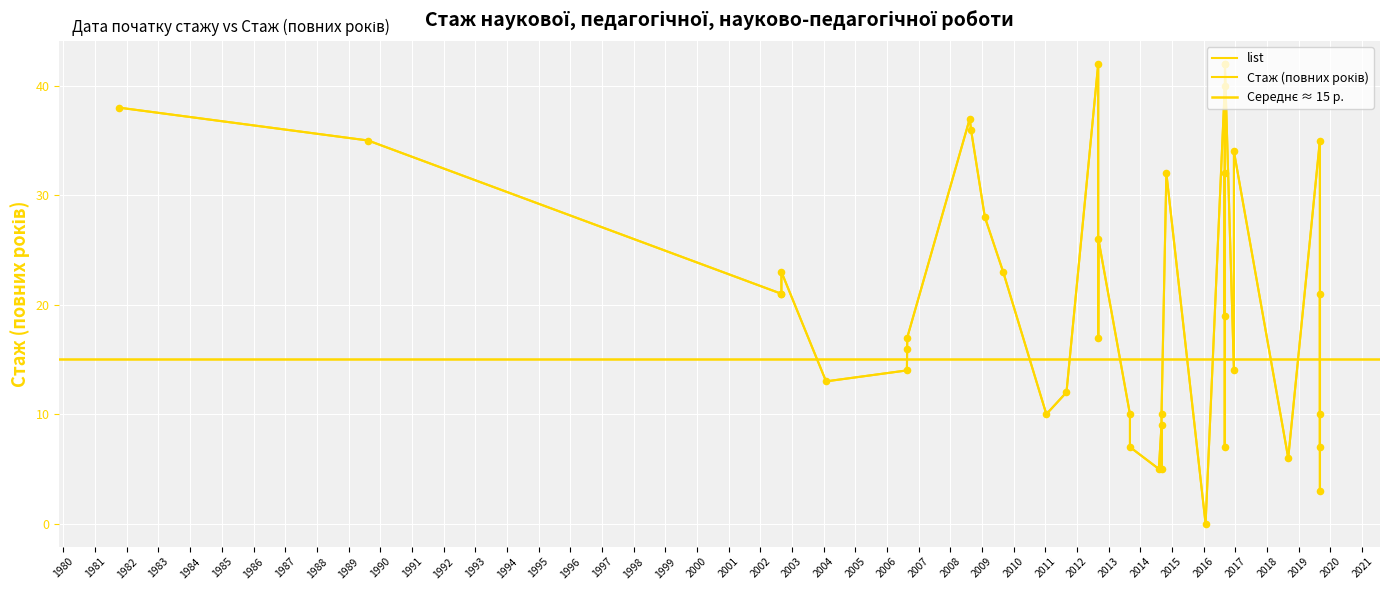

What is the ratio of the value at 2016-09-01 to the value at 2008-08-12?

1.1